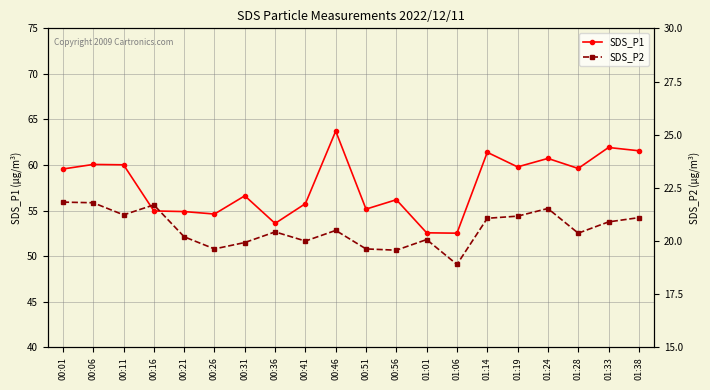

Where is the first local minimum for SDS_P2?

00:11